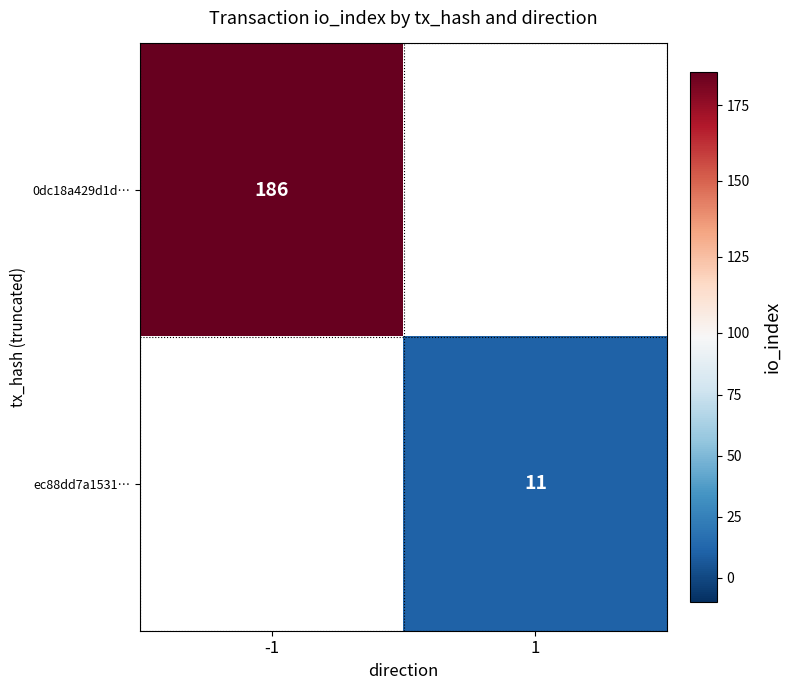

Which has a higher value, 1 or -1?

-1